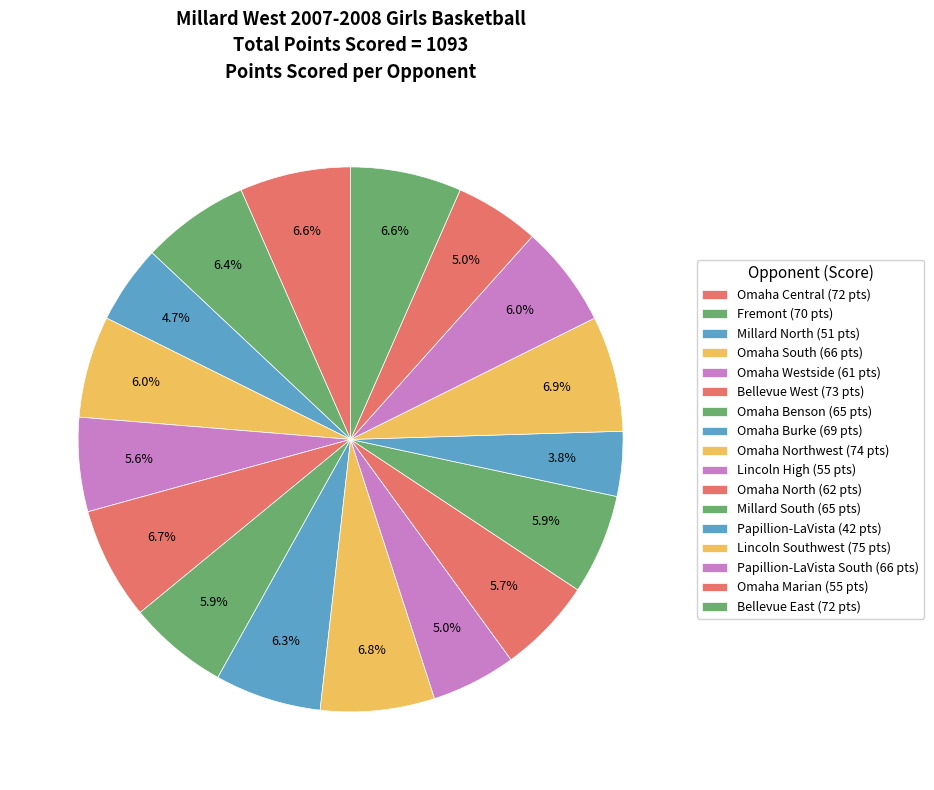

How many slices are in this pie chart?

17